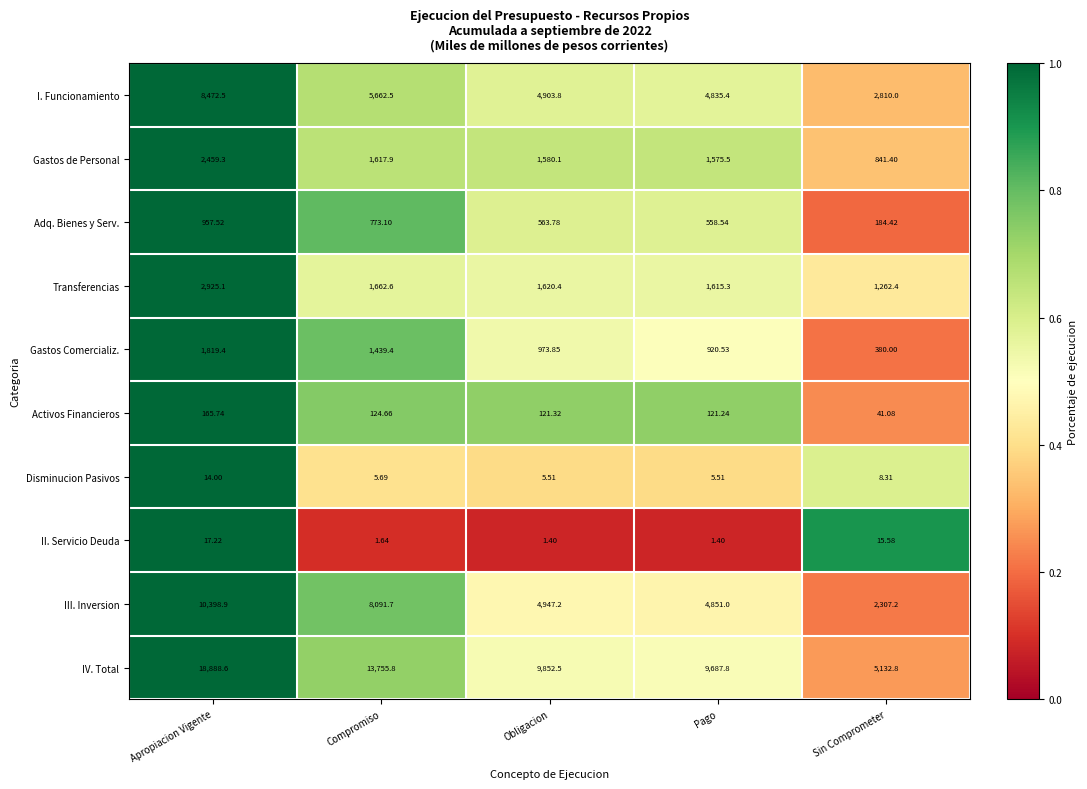

At which category does the chart reach its peak across all series?

Apropiacion Vigente